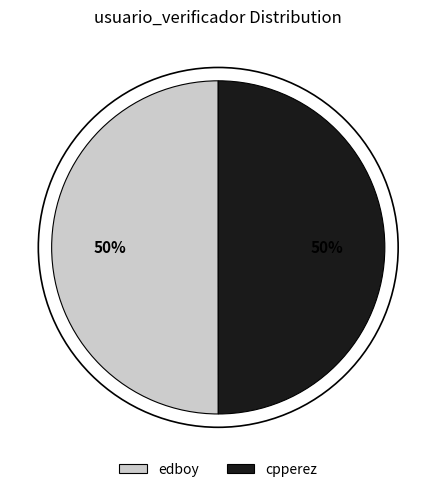

Is it true that edboy is 44% of the pie?

False